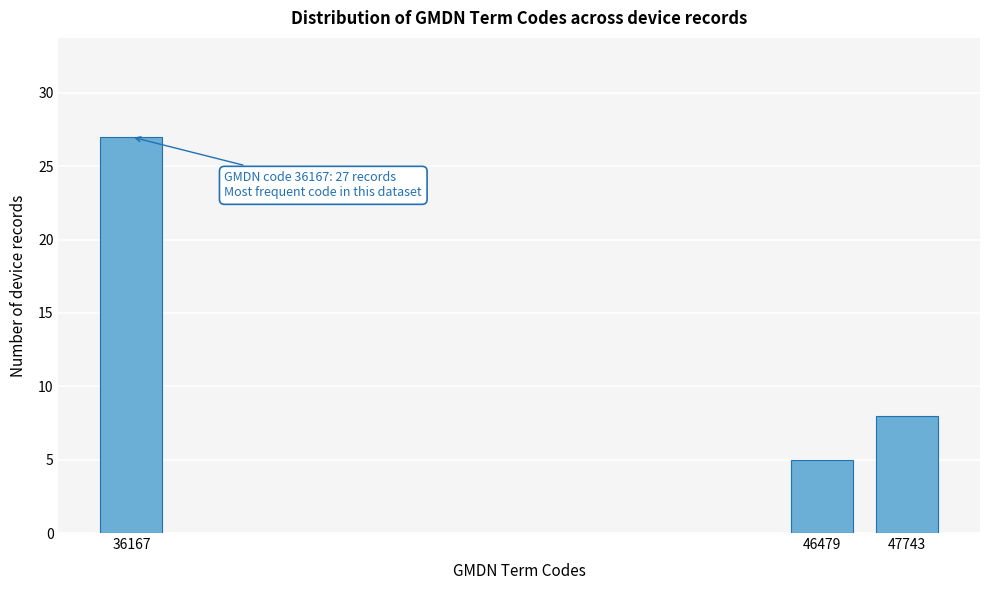

Reading left to right, extract all data points from this chart.

36167=27	46479=5	47743=8